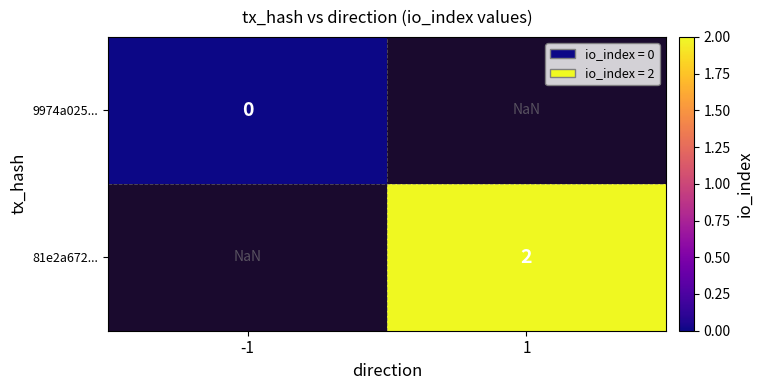

The 81e2a672... series shows 2.0 at 1. True or false?

True